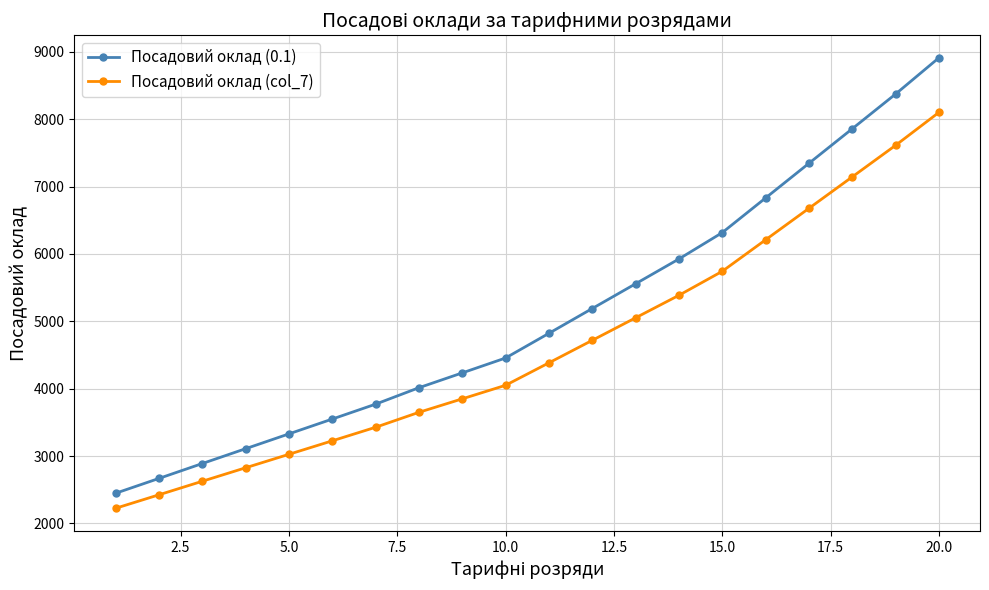

Which series has the largest range (max minus min)?

Посадовий оклад (0.1)